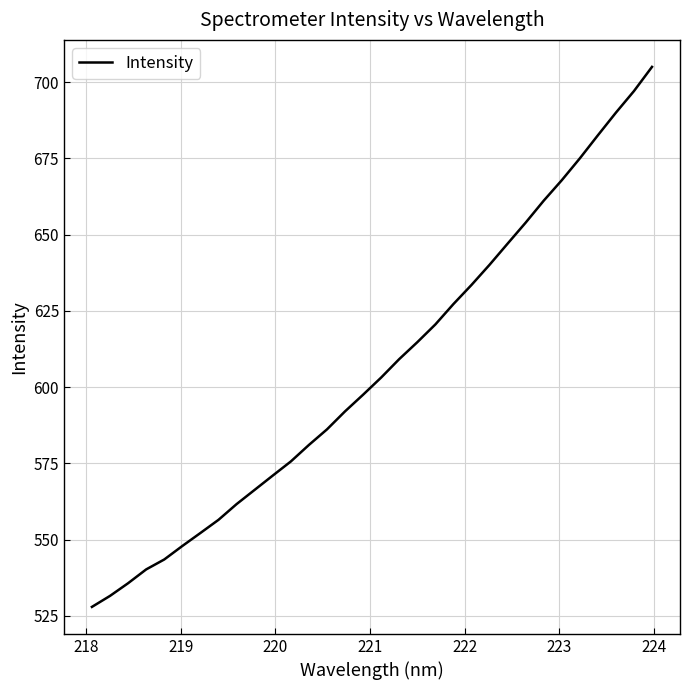

What is the difference between the maximum and minimum values?

177.1